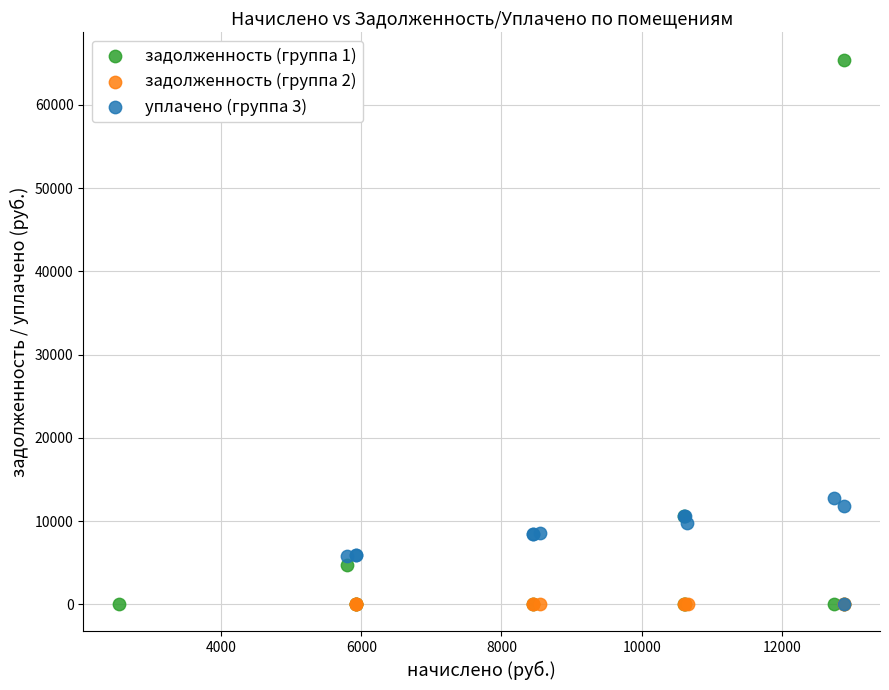

Which series contains the highest Y value?

задолженность (группа 1)